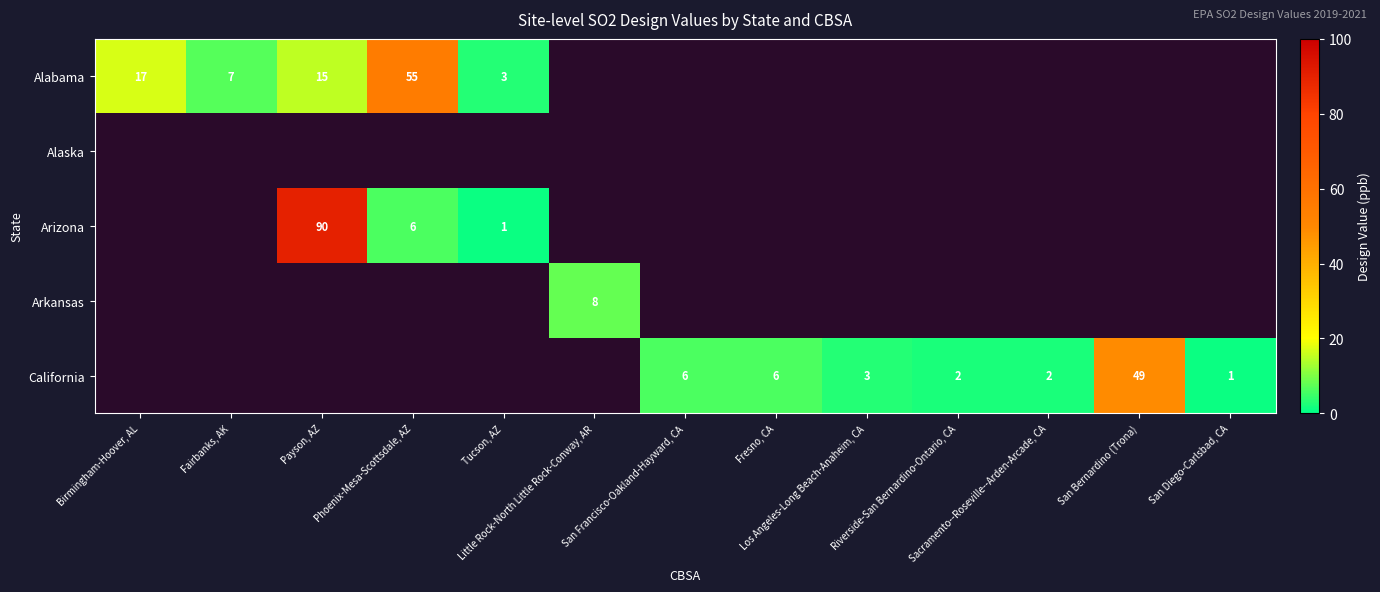

List the labels in order of Alaska value, largest first.

Birmingham-Hoover, AL, Fairbanks, AK, Payson, AZ, Phoenix-Mesa-Scottsdale, AZ, Tucson, AZ, Little Rock-North Little Rock-Conway, AR, San Francisco-Oakland-Hayward, CA, Fresno, CA, Los Angeles-Long Beach-Anaheim, CA, Riverside-San Bernardino-Ontario, CA, Sacramento--Roseville--Arden-Arcade, CA, San Bernardino (Trona), San Diego-Carlsbad, CA